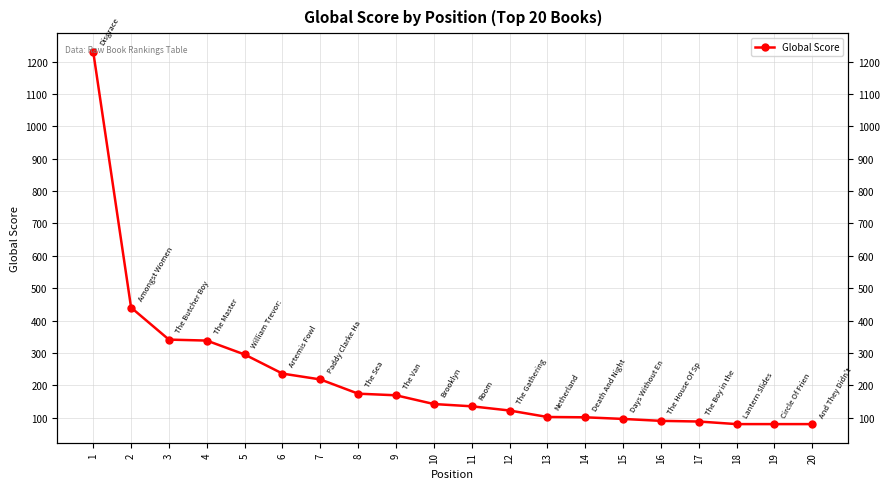

How many lines are shown in the chart?

1